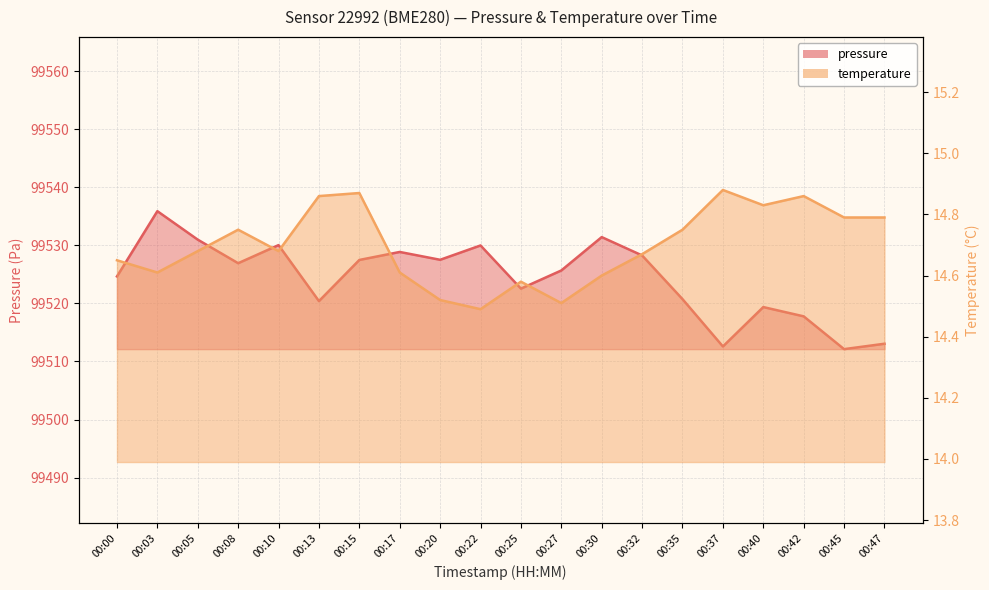

At which label does pressure reach its minimum?

00:45